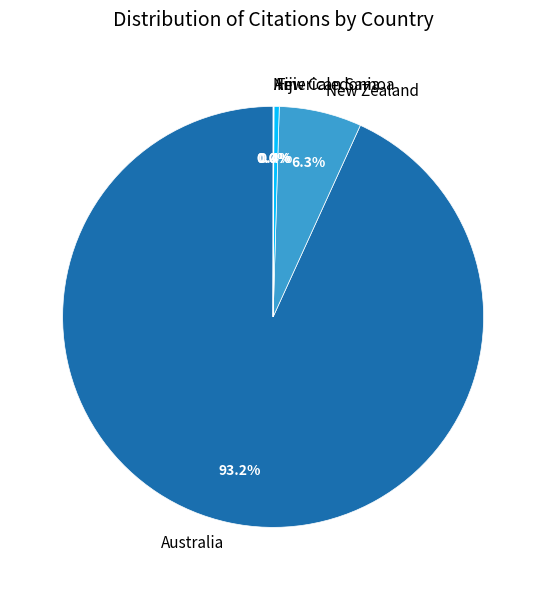

Does Fiji represent more than half of the total?

No